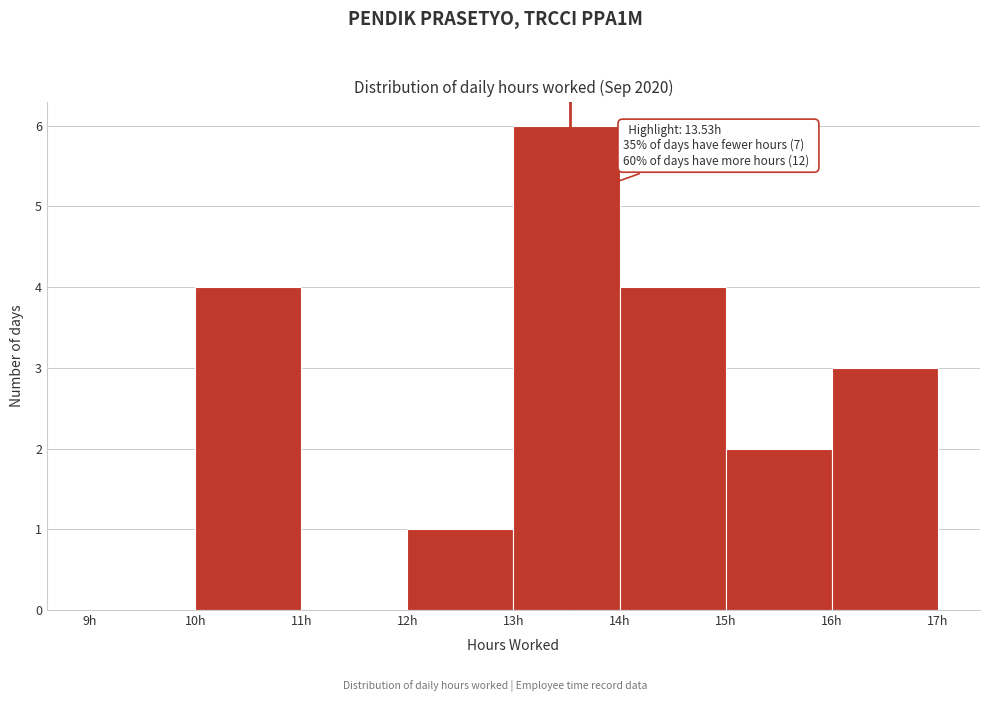

Over which range of the x-axis is the bar tallest?

13 to 14